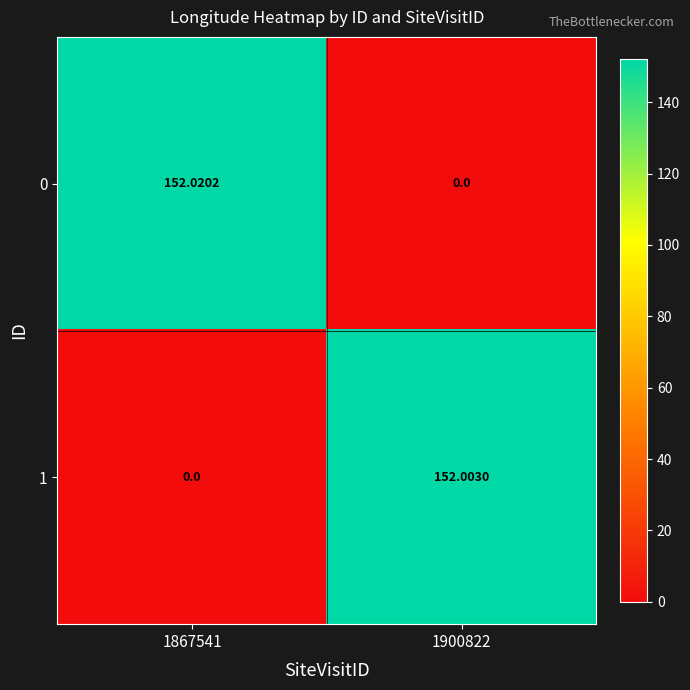

How many distinct data groups are displayed?

2